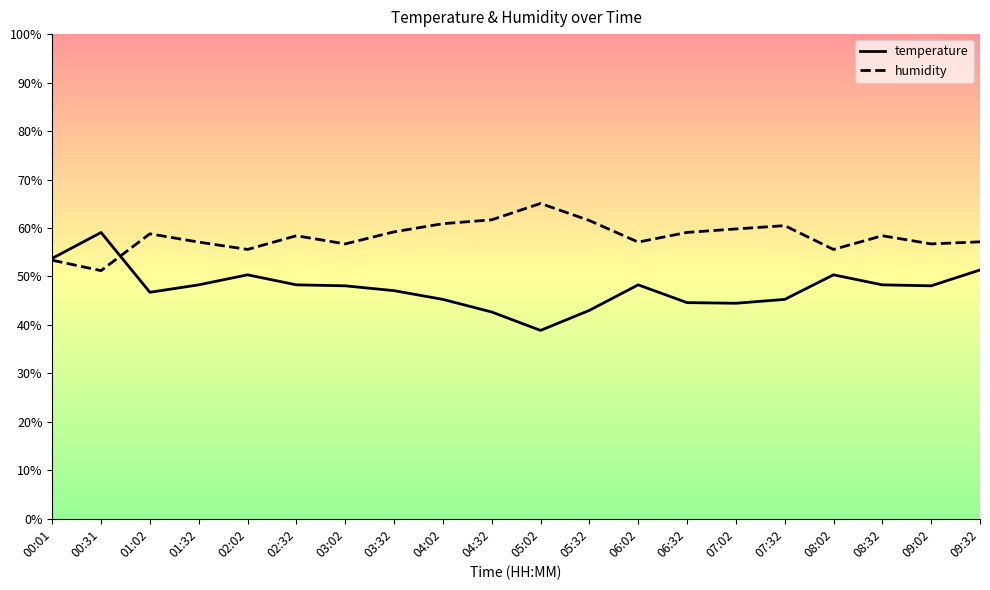

Where is the first local maximum for temperature?

00:31